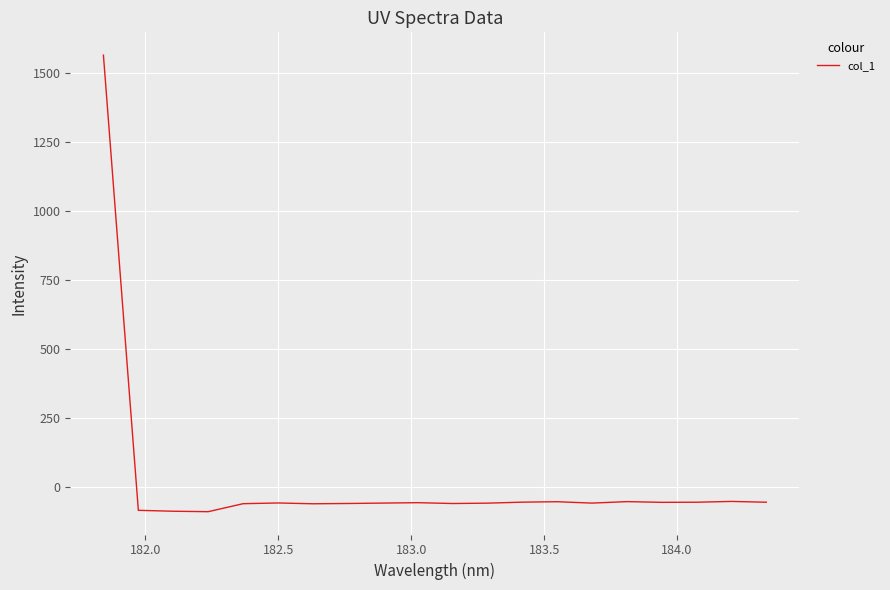

What is the maximum value shown in the chart?

1563.3